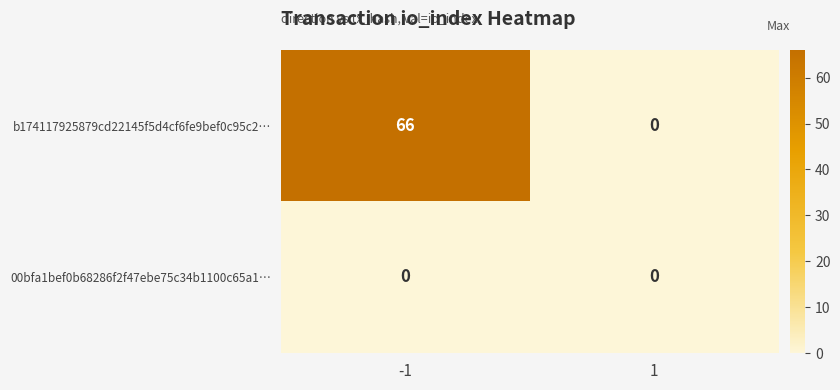

What is the difference between the highest and lowest values at -1?

66